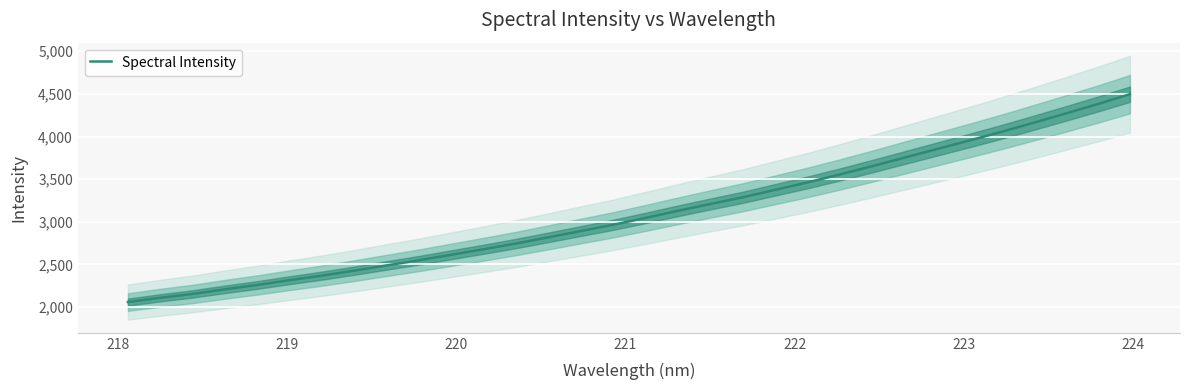

What is the minimum value for Spectral Intensity?

2059.5